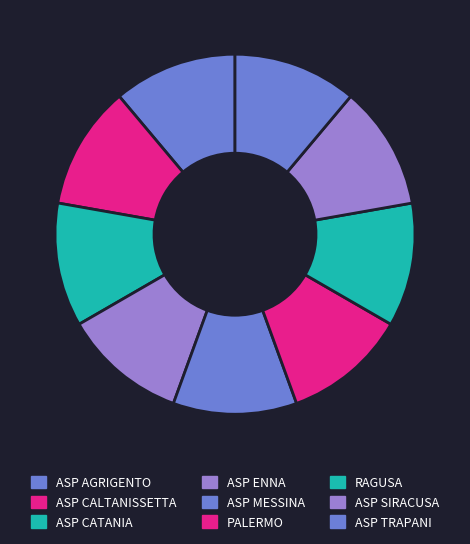

How many slices are in this pie chart?

9